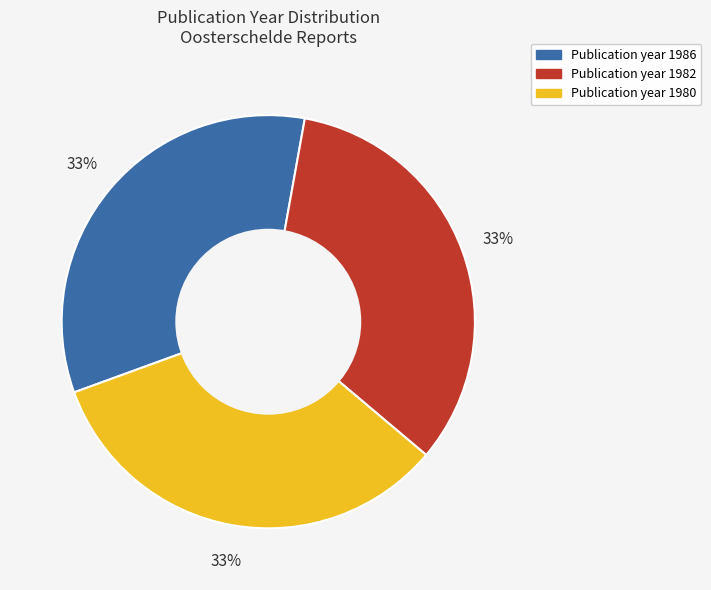

How many slices are in this pie chart?

3